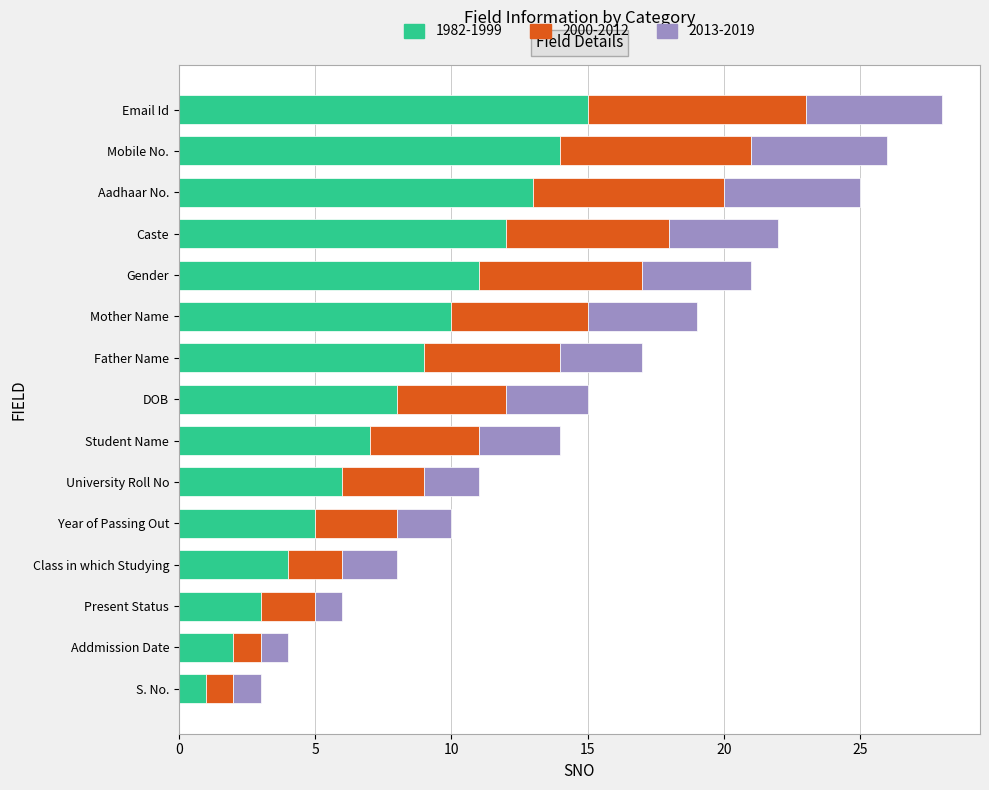

What value does the 1982-1999 series have at Gender, to the nearest 10?

10